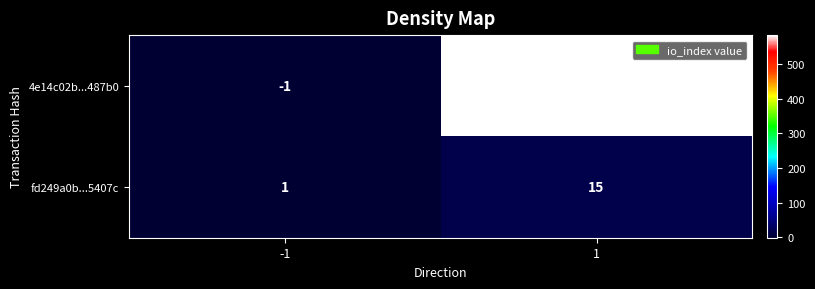

What is the minimum value shown in the chart?

-1